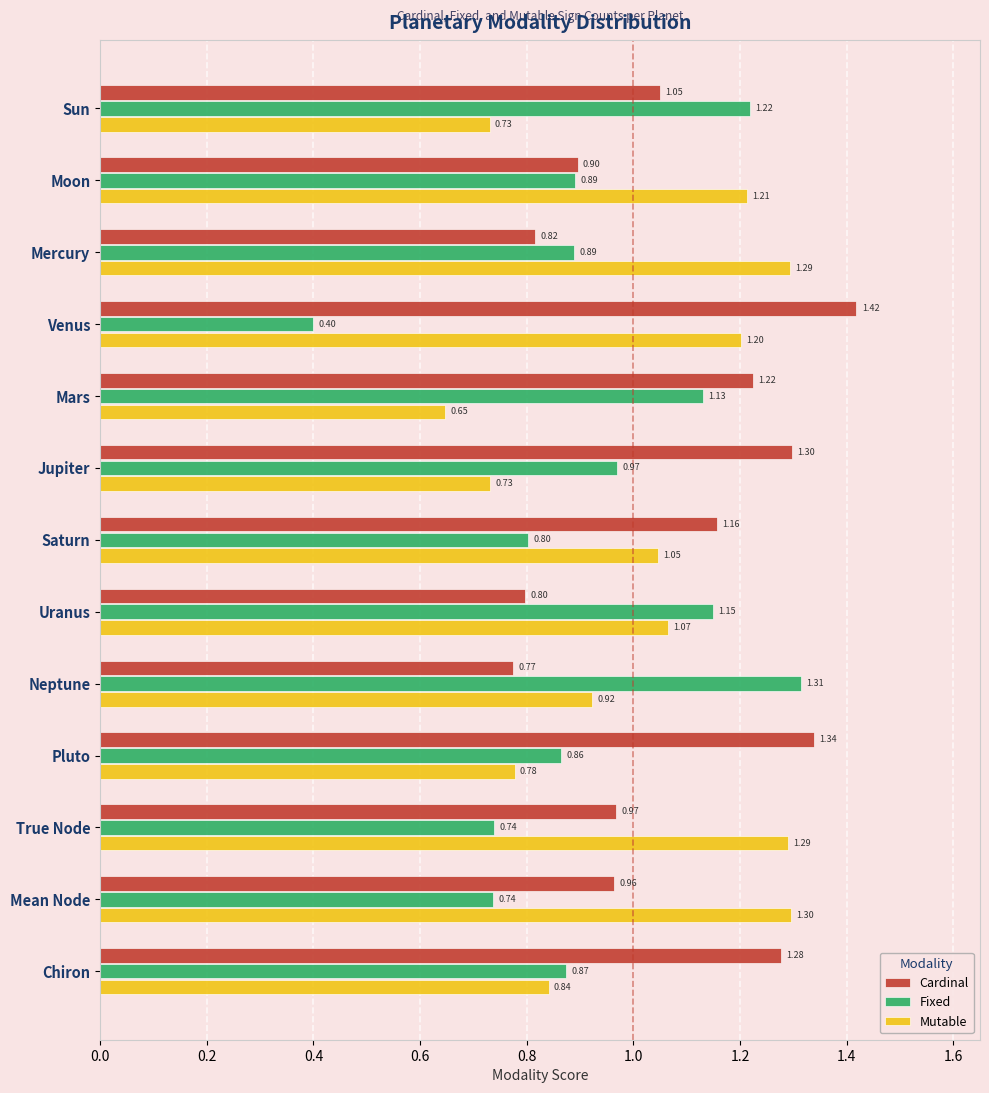

Which category has the lowest value across all series?

Venus